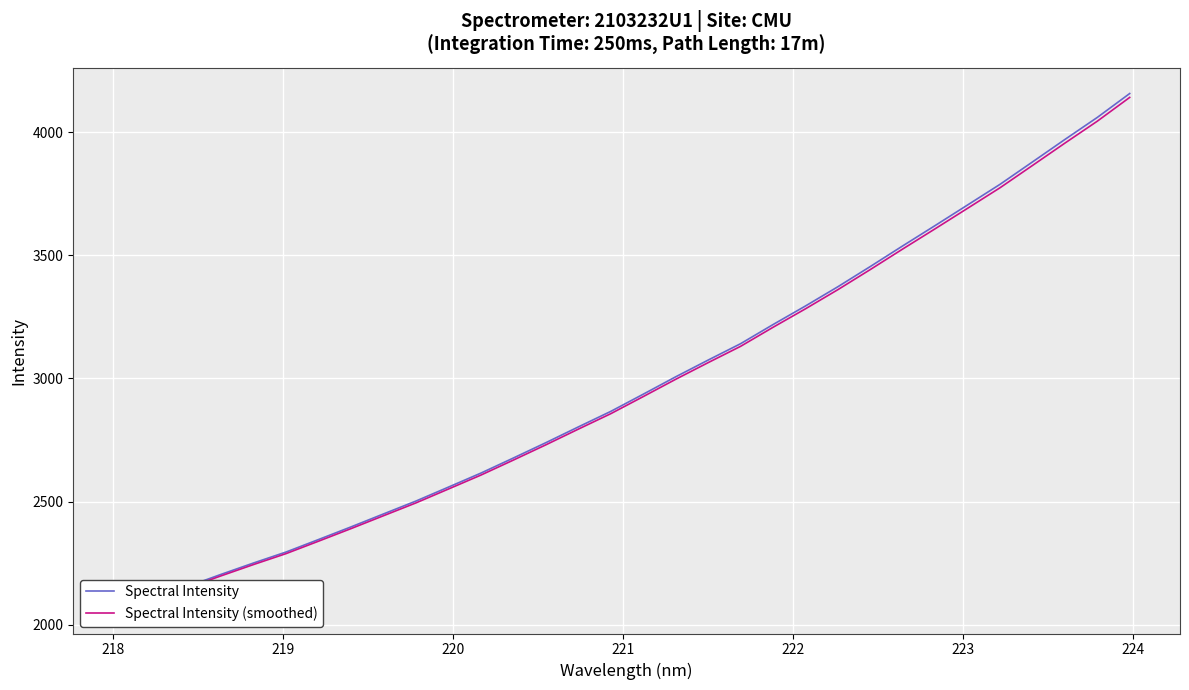

True or false: Spectral Intensity (smoothed) and Spectral Intensity intersect in this chart.

False